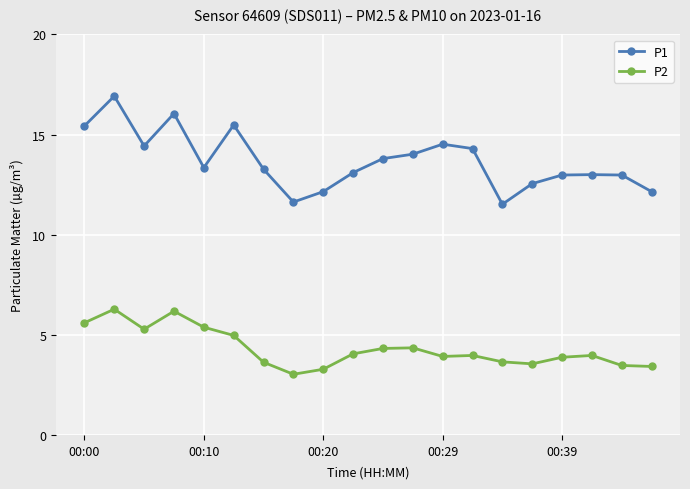

How many lines are shown in the chart?

2